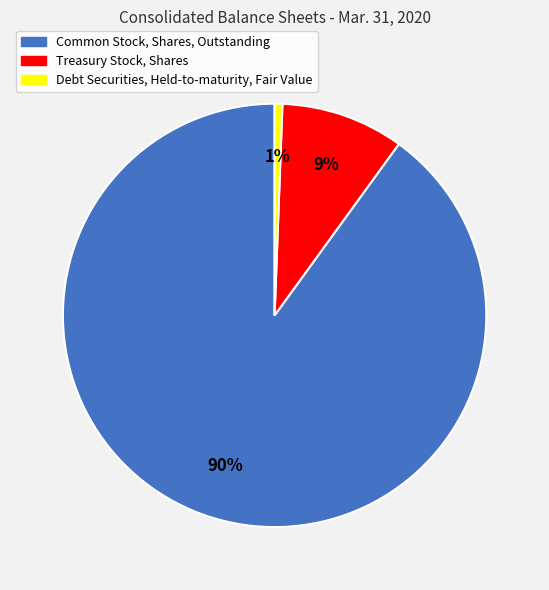

Is the sum of Common Stock, Shares, Outstanding and Debt Securities, Held-to-maturity, Fair Value greater than half?

Yes